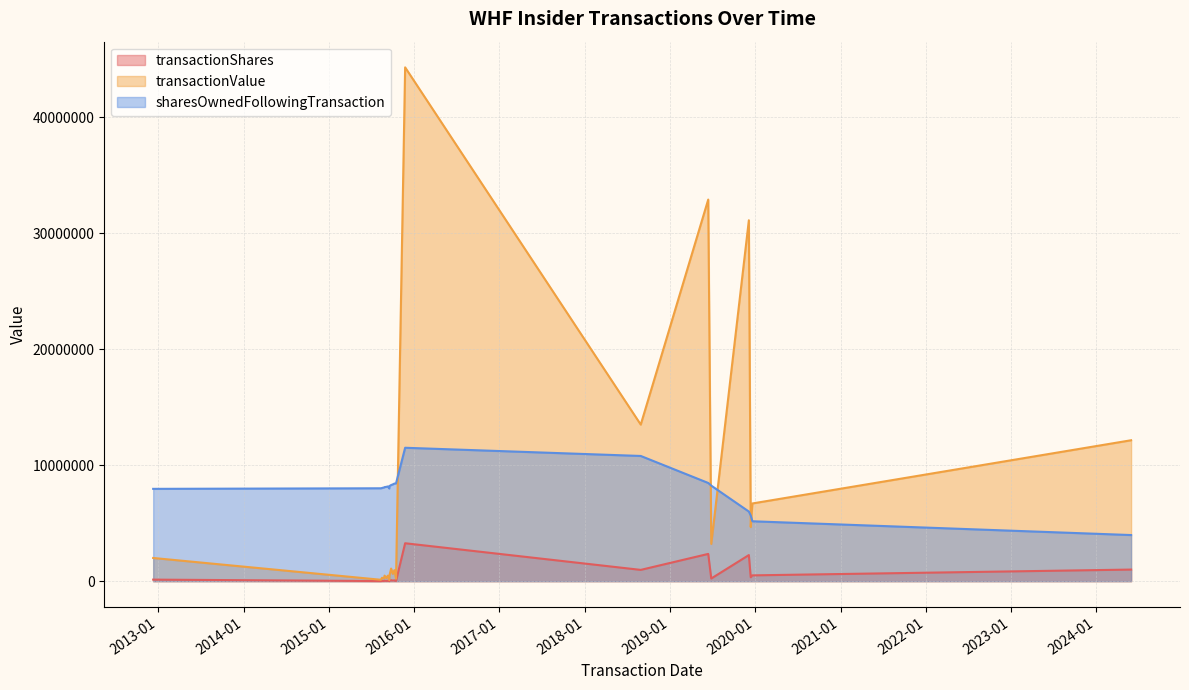

True or false: sharesOwnedFollowingTransaction and transactionShares cross at least once.

False